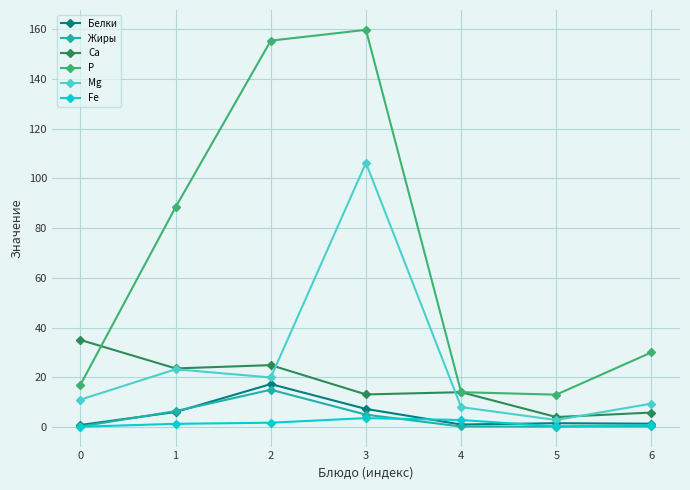

Count the number of data series in this chart.

6